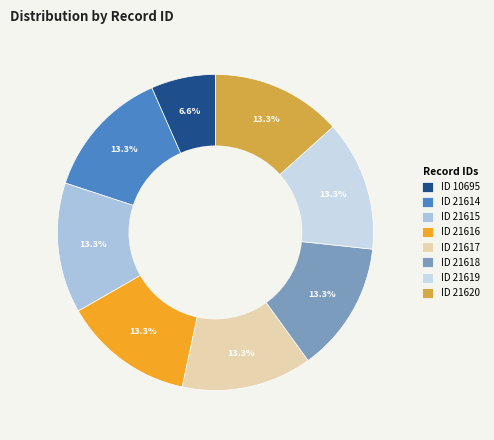

What is the total percentage of ID 21618 and ID 21614?

26.7%